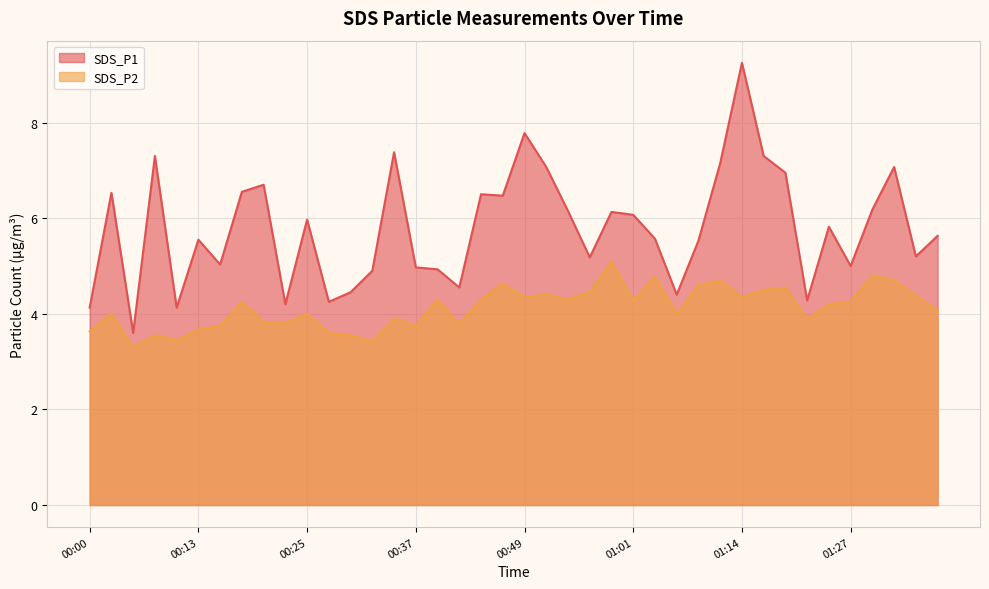

Between 00:10 and 00:25, which is larger?

00:25